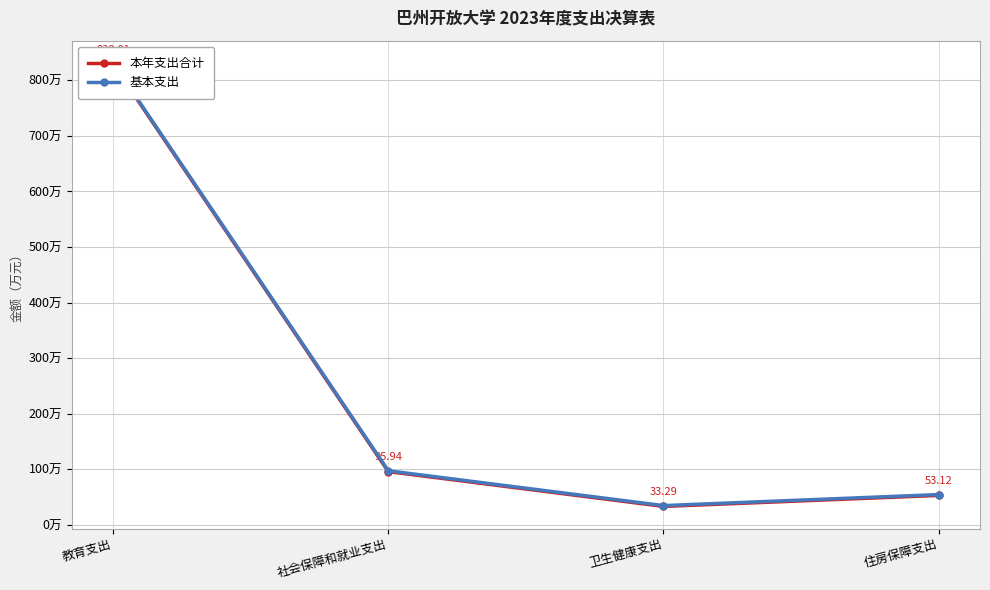

At which category does the chart reach its peak across all series?

教育支出